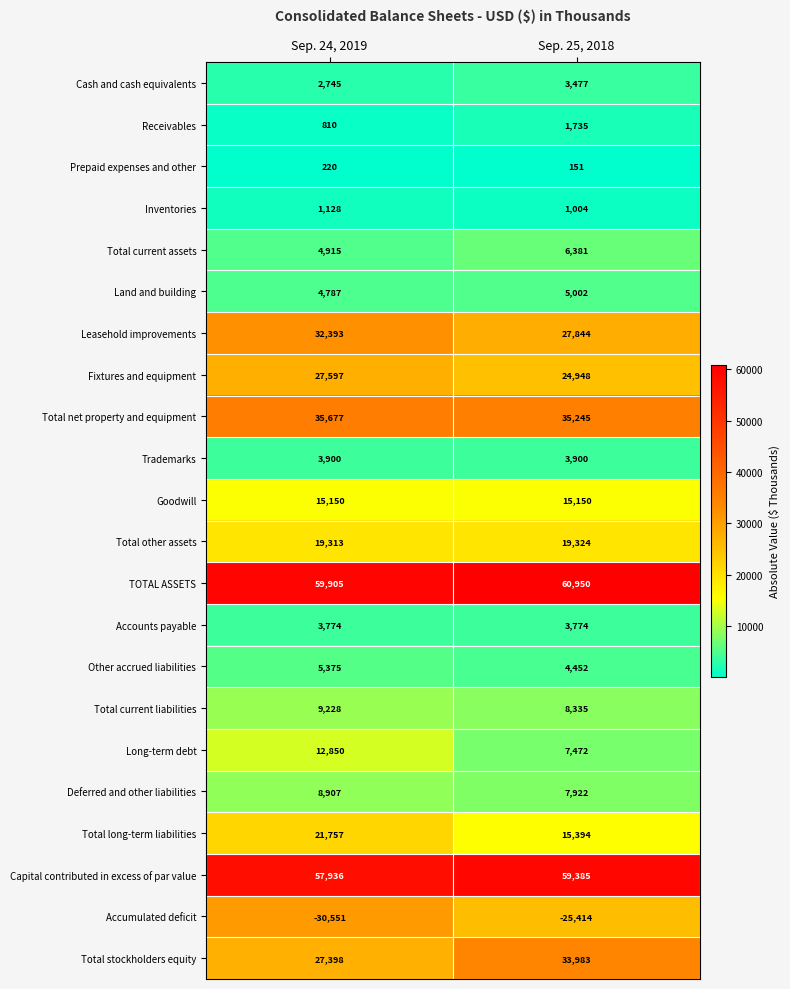

What is the smallest value displayed?

-30551